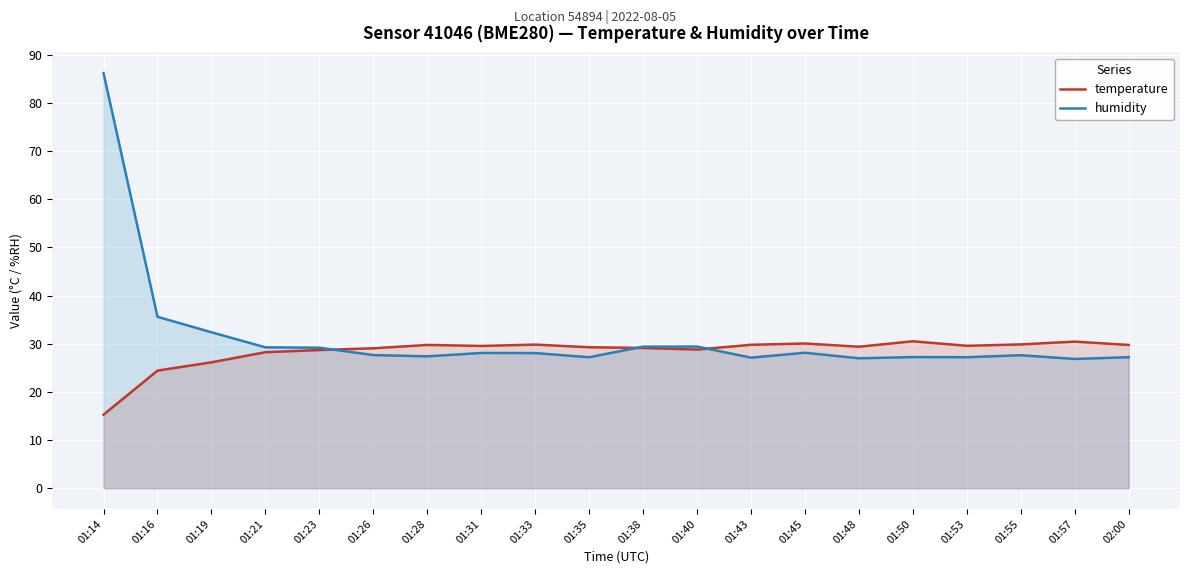

Rank the series at 01:16 from highest to lowest value.

humidity, temperature